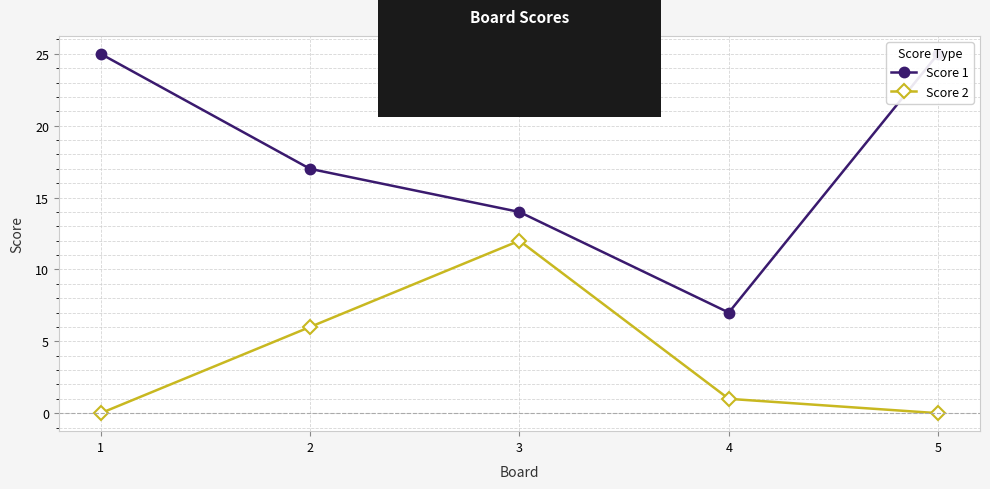

Where does the Score 2 series first go above 1?

2